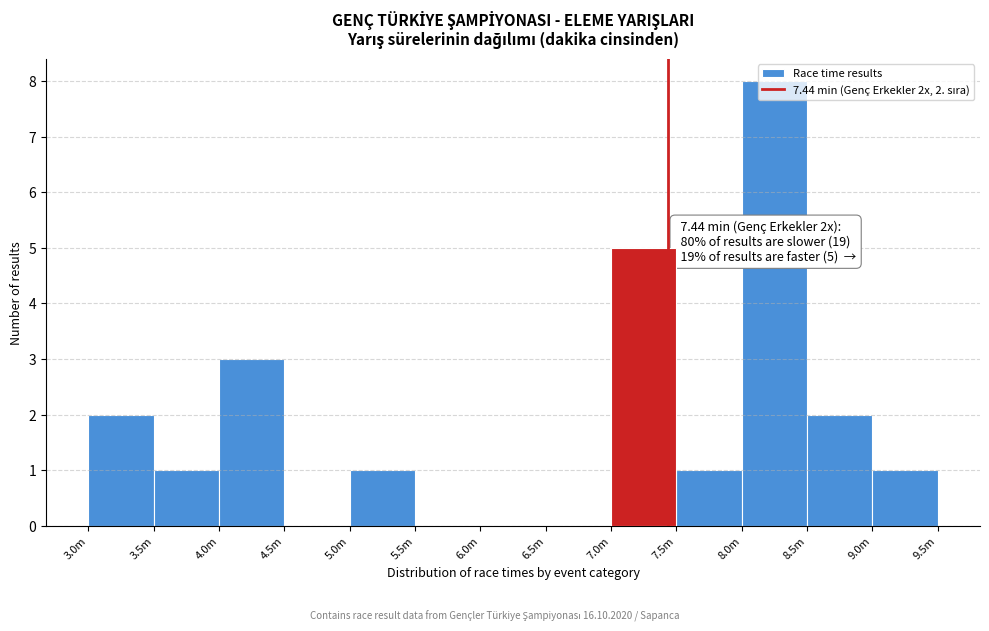

True or false: the data shows 0 at 5.5m.

True